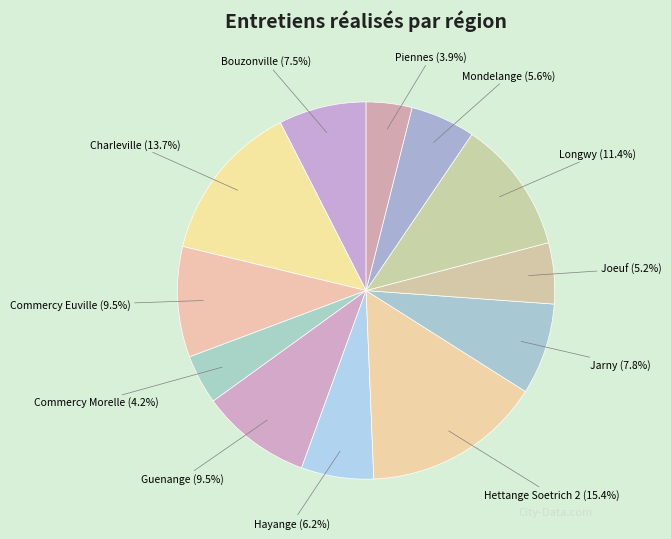

Combined, do Piennes and Jarny account for over 50%?

No